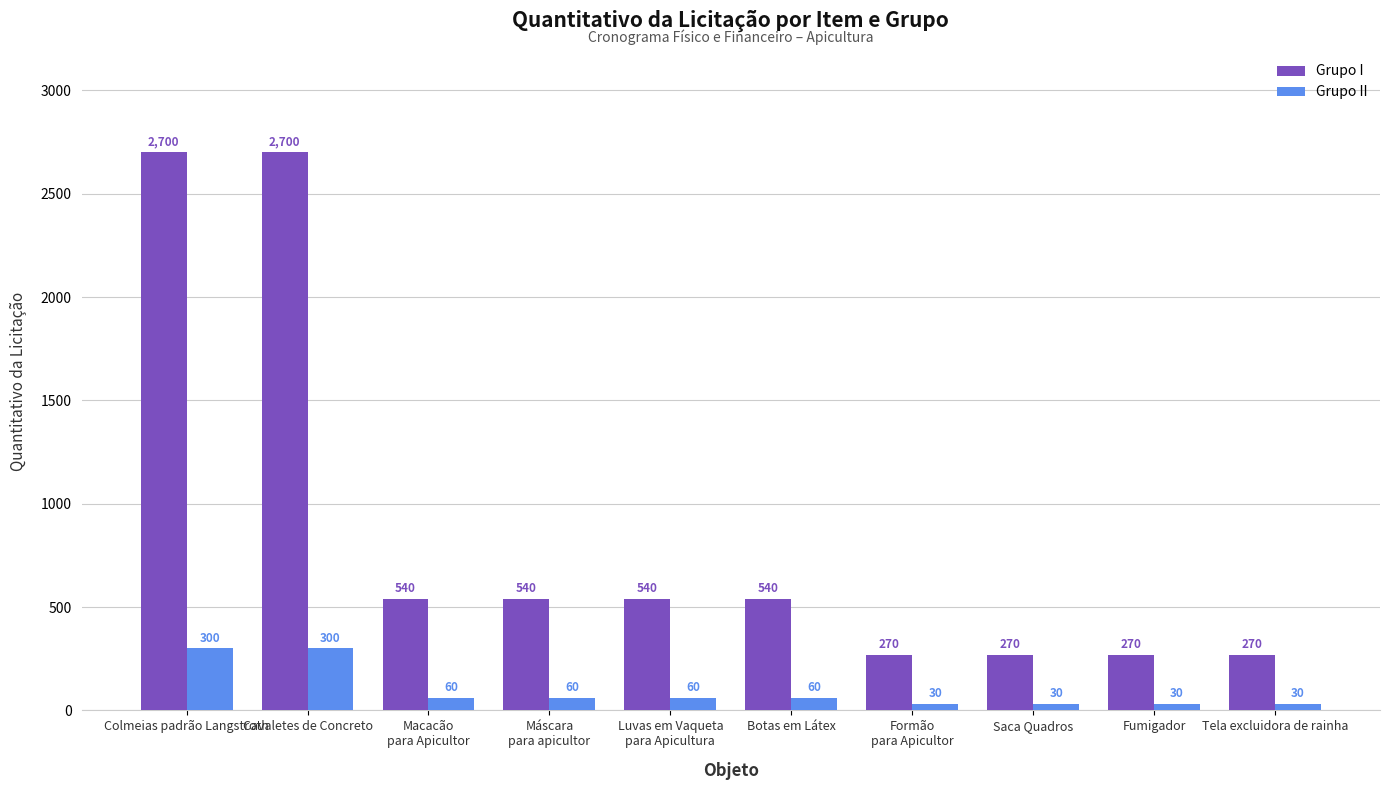

Which series changed the most between Botas em Látex and Formão
para Apicultor?

Grupo I